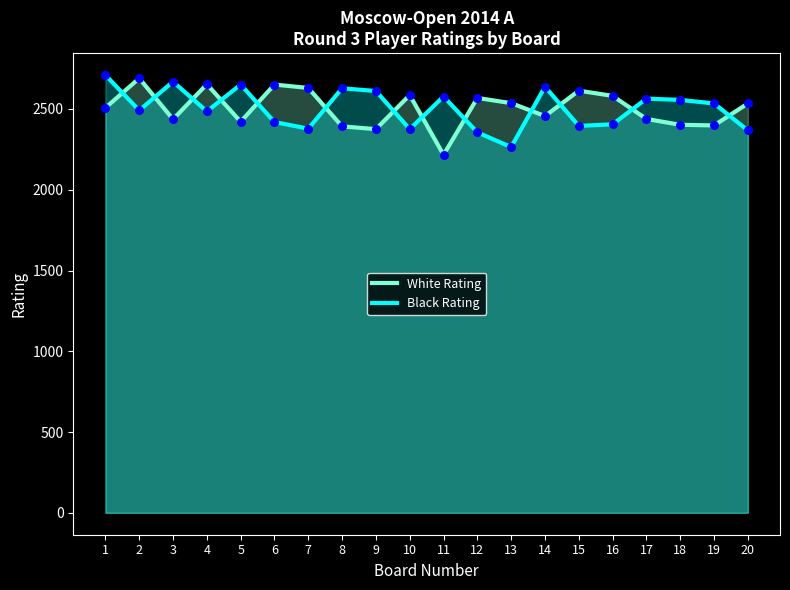

What is the total value across all series at 9?

4986